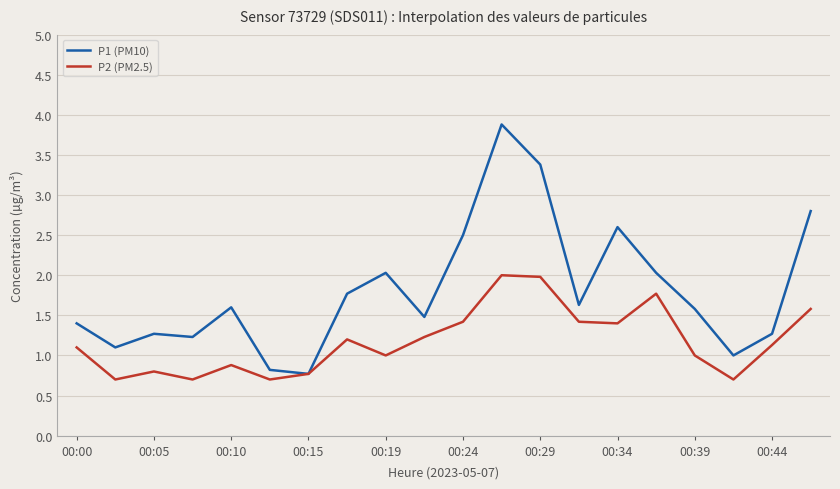

Which series has the largest total across all categories?

P1 (PM10)